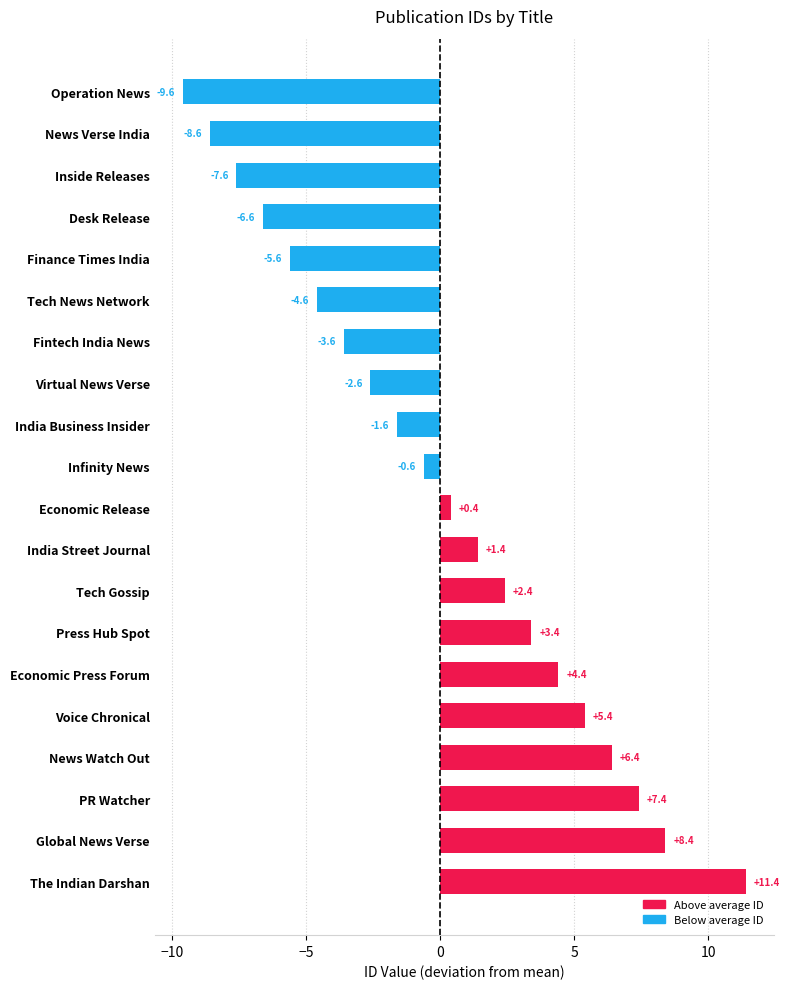

Count the number of values greater than 0.

10